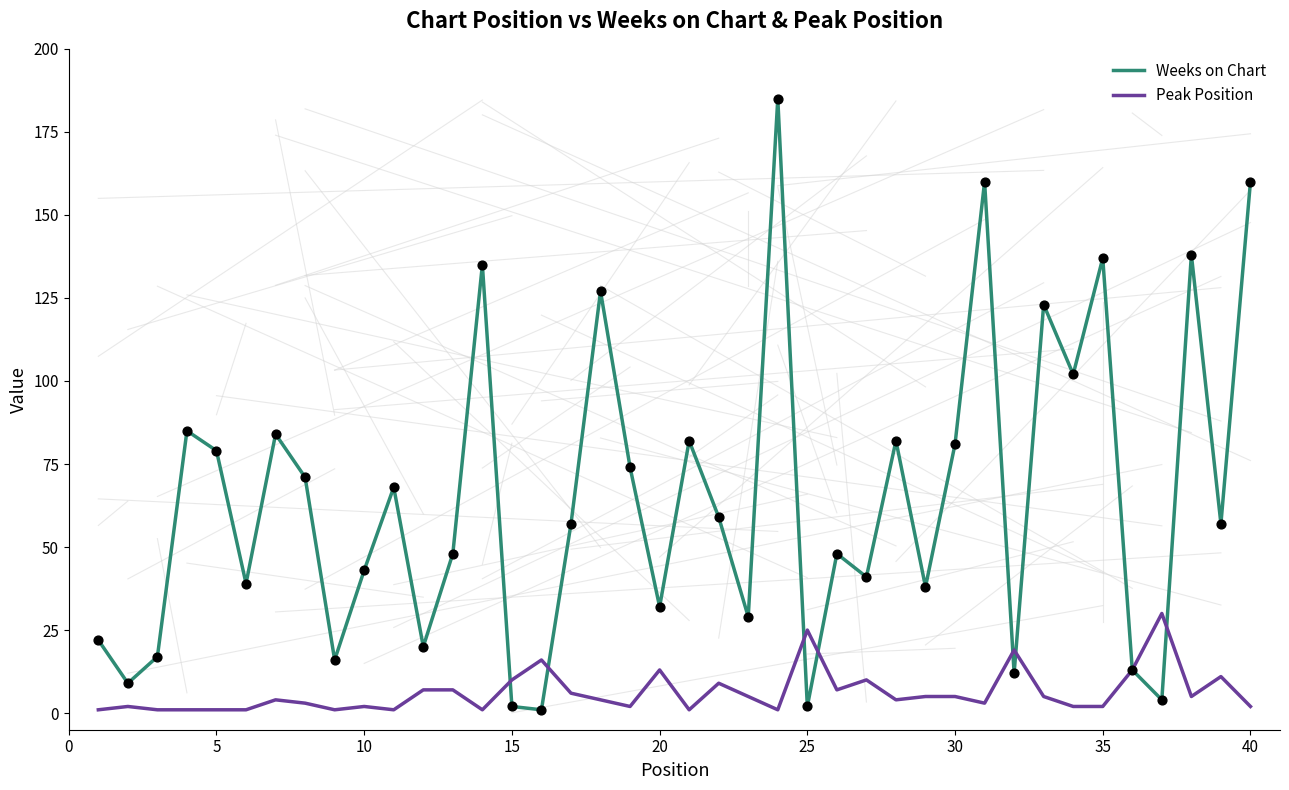

What is the greatest value displayed?

185